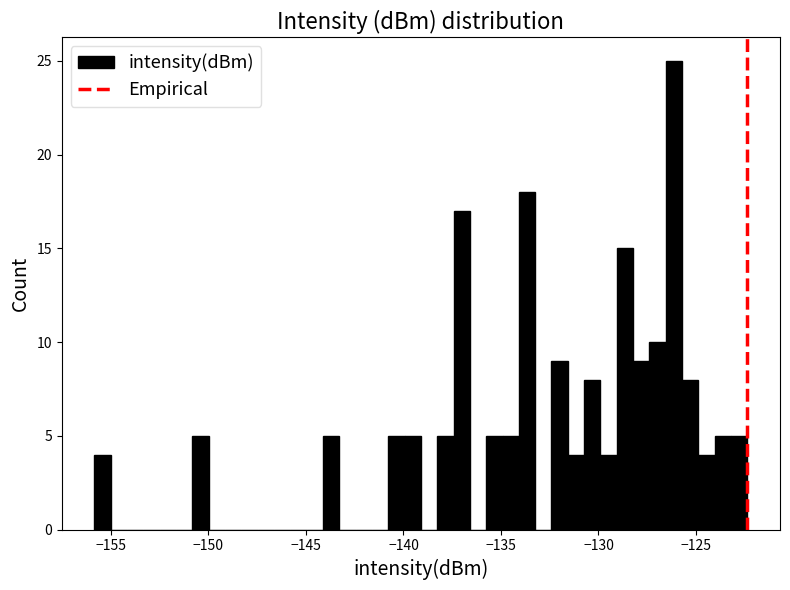

Around what value on the x-axis is the tallest bar? Give the approximate position of its centre, as read against the axis.

-126.0